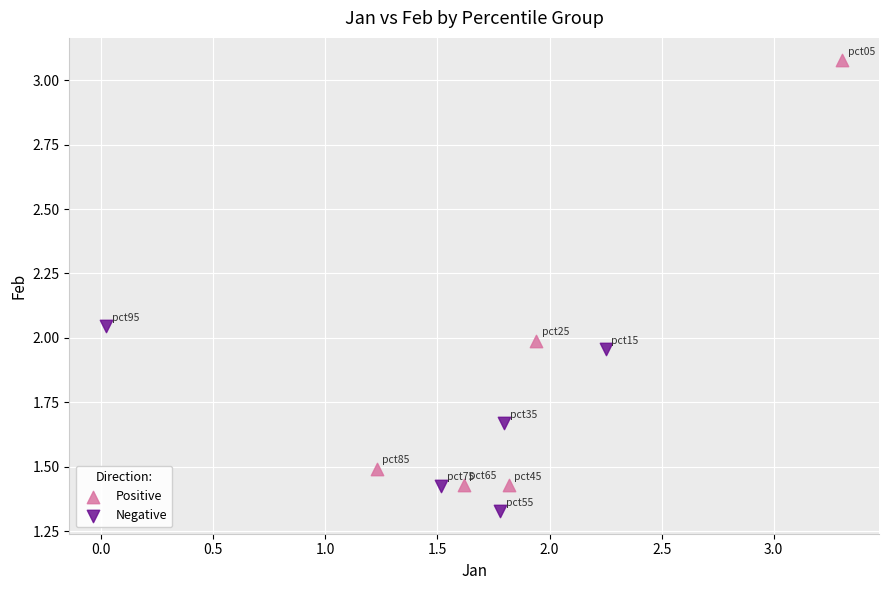

Which series contains the highest Y value?

Positive